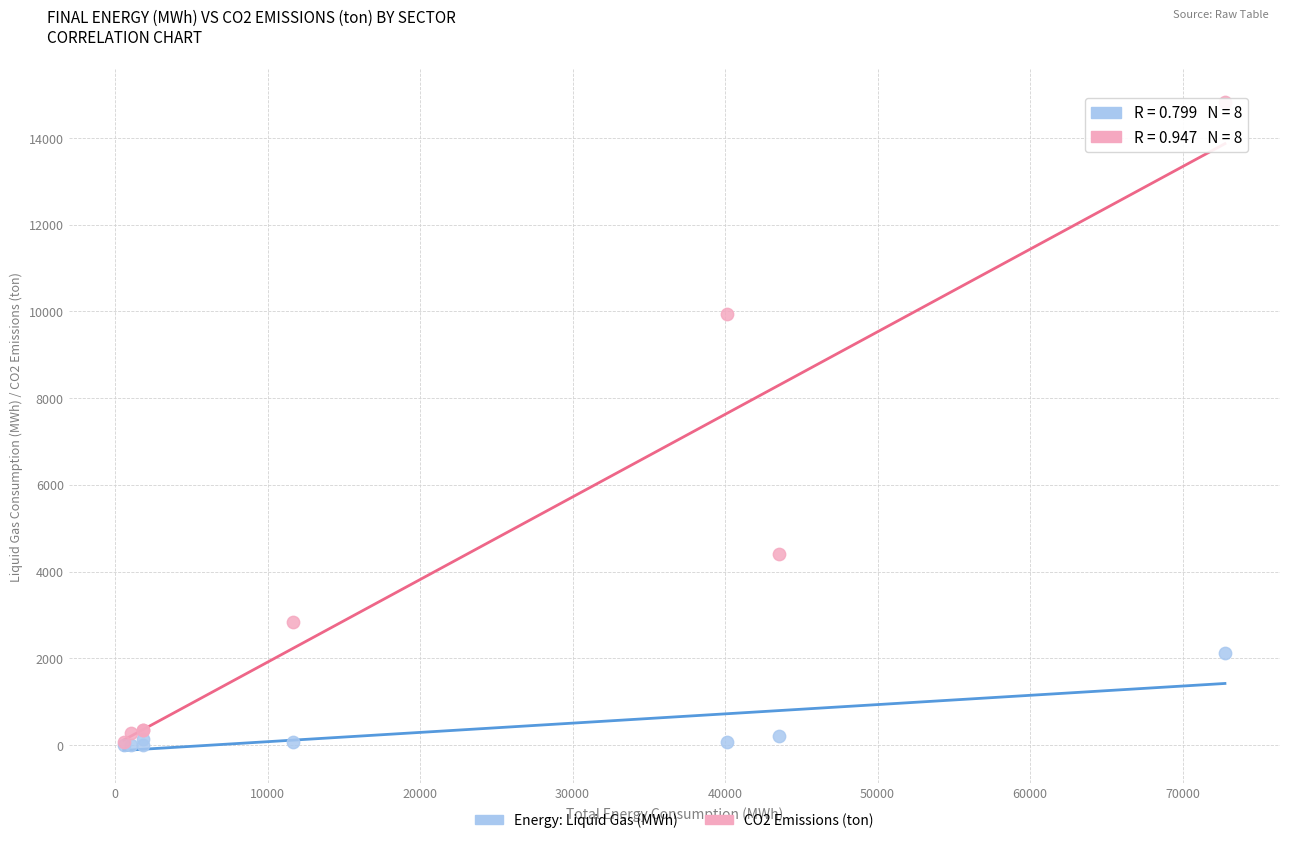

Which series reaches the maximum Y coordinate?

CO2 Emissions (ton)